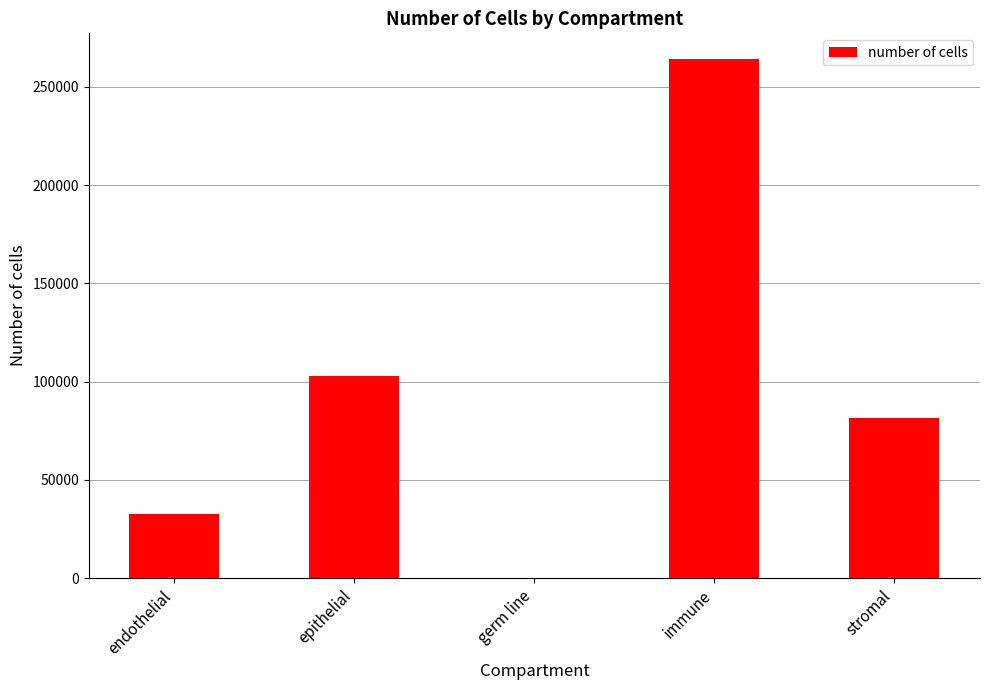

Reading left to right, extract all data points from this chart.

endothelial=32701	epithelial=102870	germ line=11	immune=264009	stromal=81529